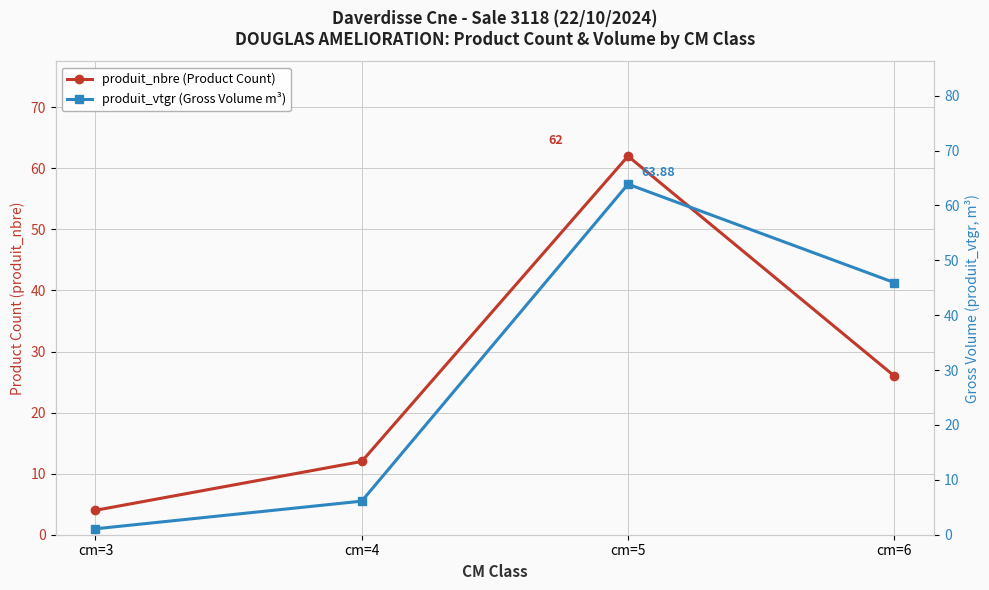

Which series has the widest spread of values?

produit_vtgr (Gross Volume m³)